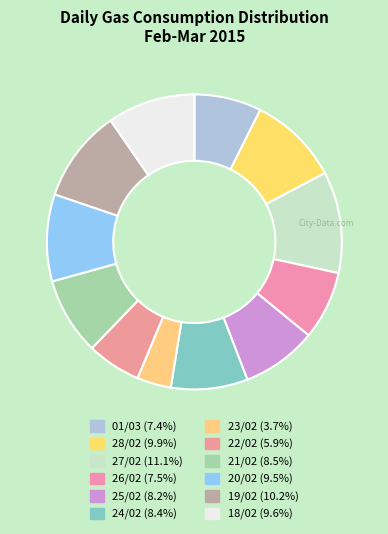

Count the number of slices in the pie.

12